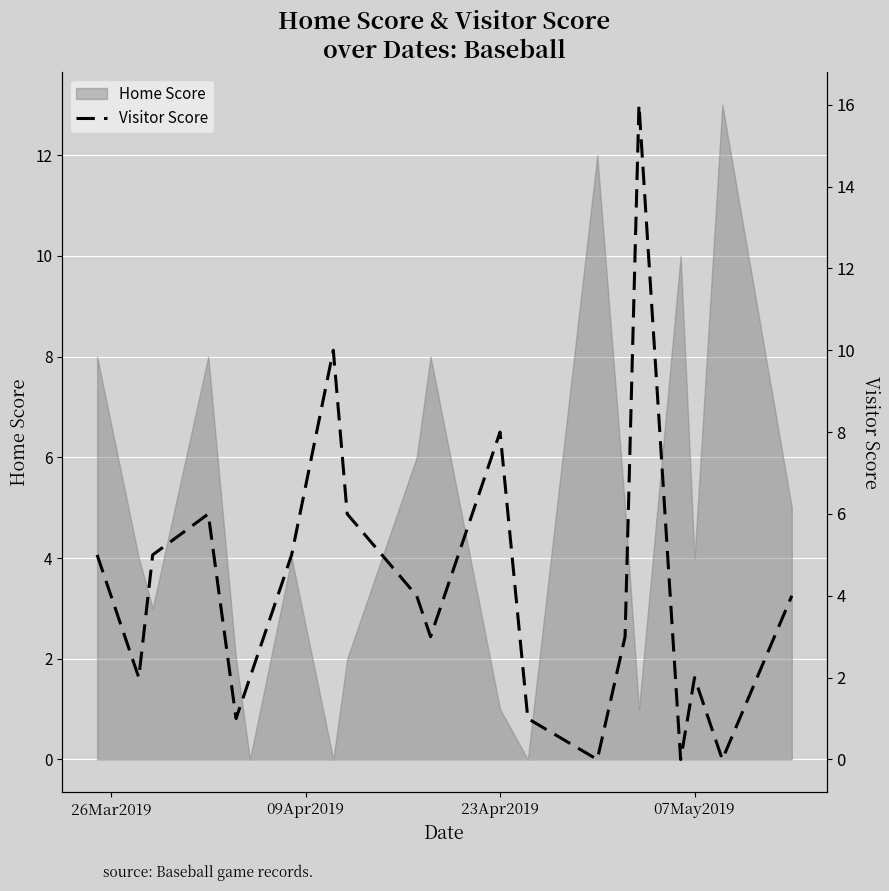

True or false: the data has more than 2 interior local peaks.

True